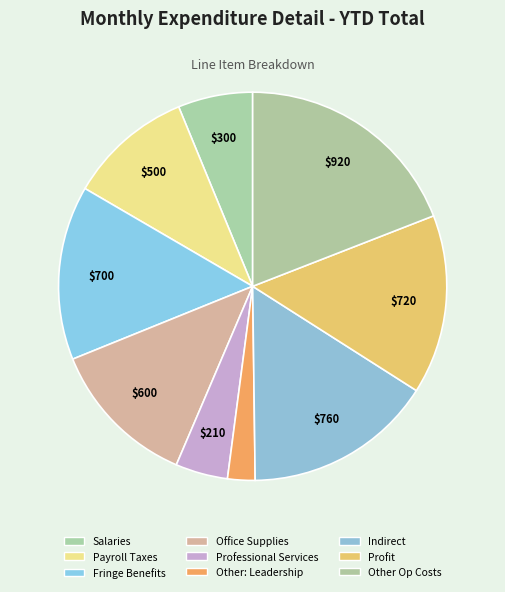

How many slices are in this pie chart?

9